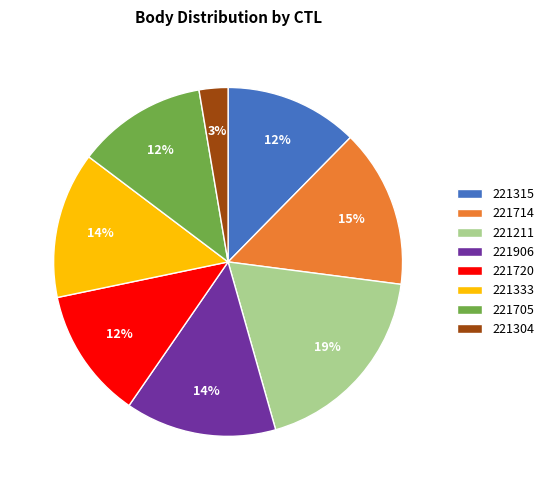

True or false: 221720 accounts for 12% of the total.

True